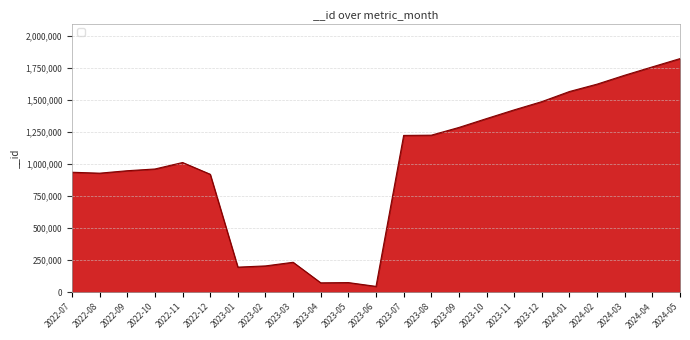

What is the ratio of the value at 2023-11 to the value at 2023-08?

1.2